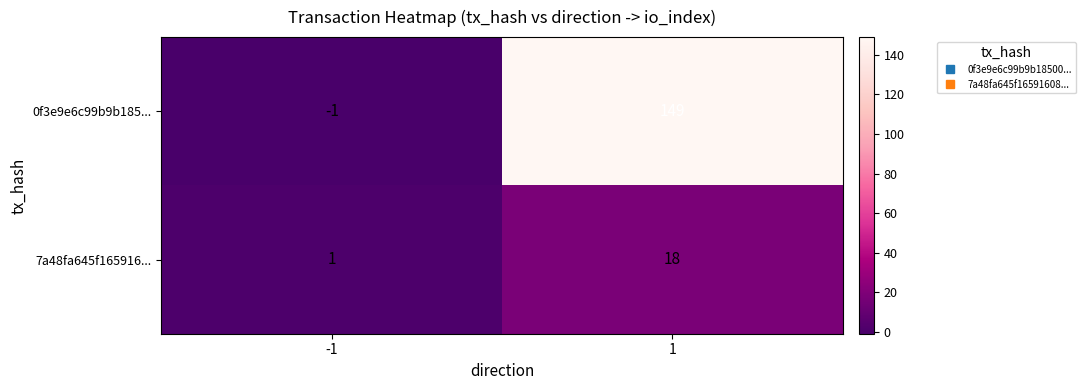

At which category is the sum across all series the highest?

1